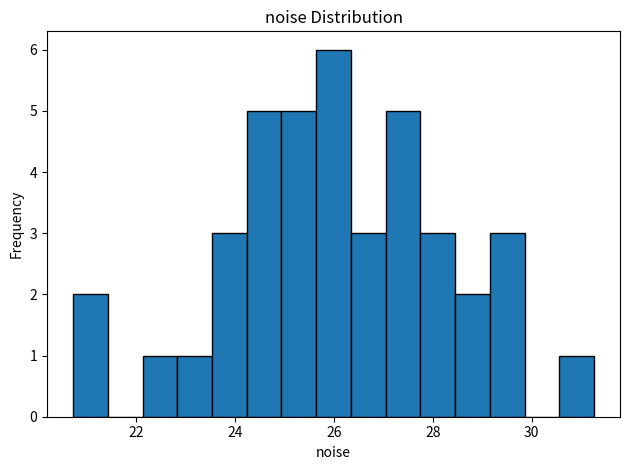

Read against the x-axis, roughly where is the centre of the tallest bar?

26.0